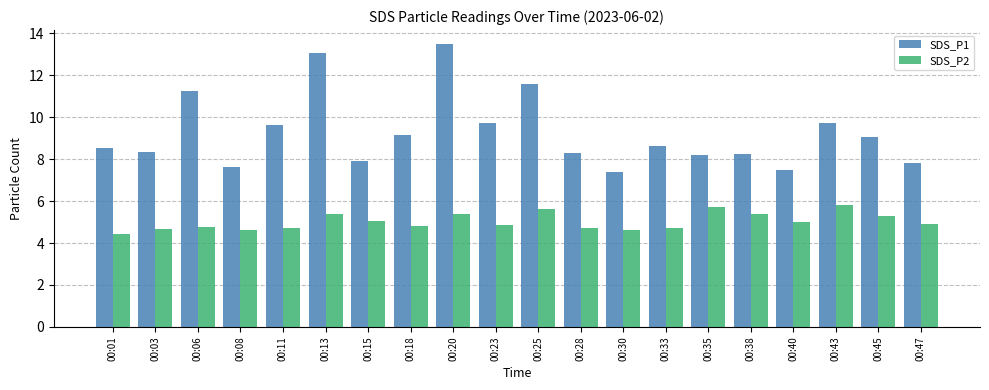

Which series has the widest spread of values?

SDS_P1